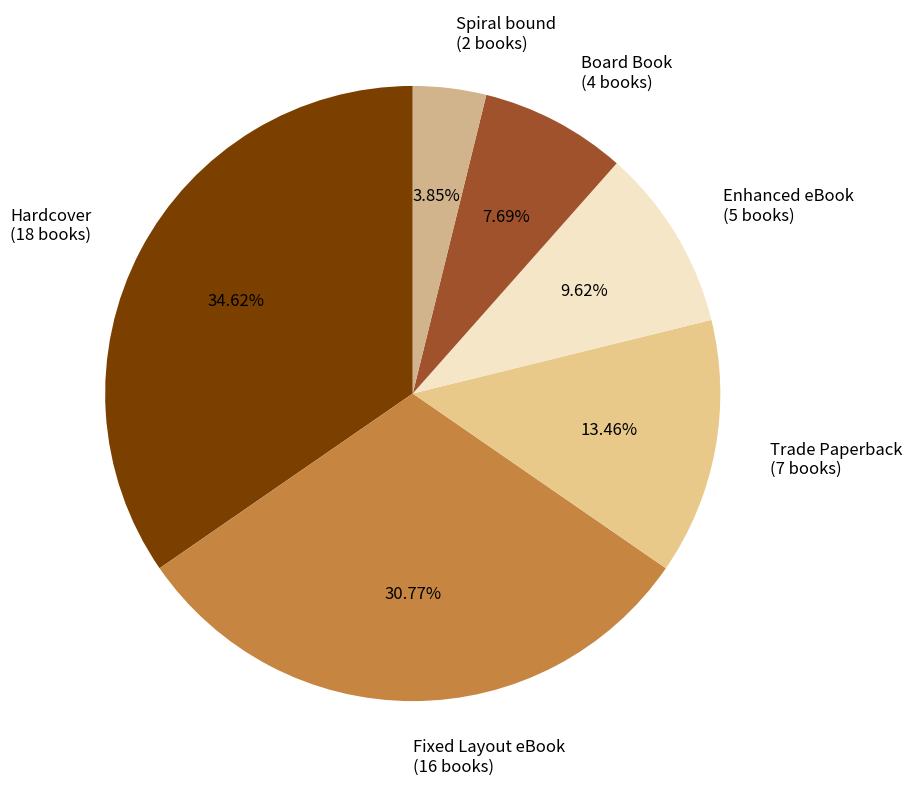

The Enhanced eBook slice represents 20% of the pie. True or false?

False